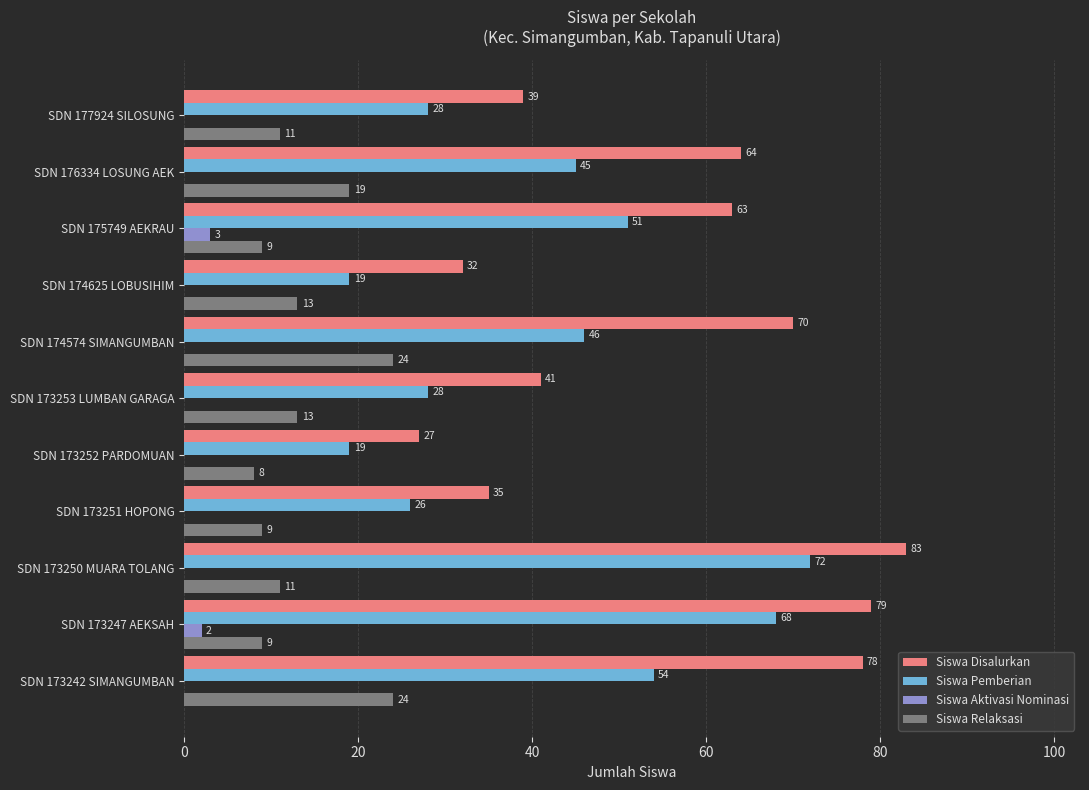

At which category is the sum across all series the highest?

SDN 173250 MUARA TOLANG